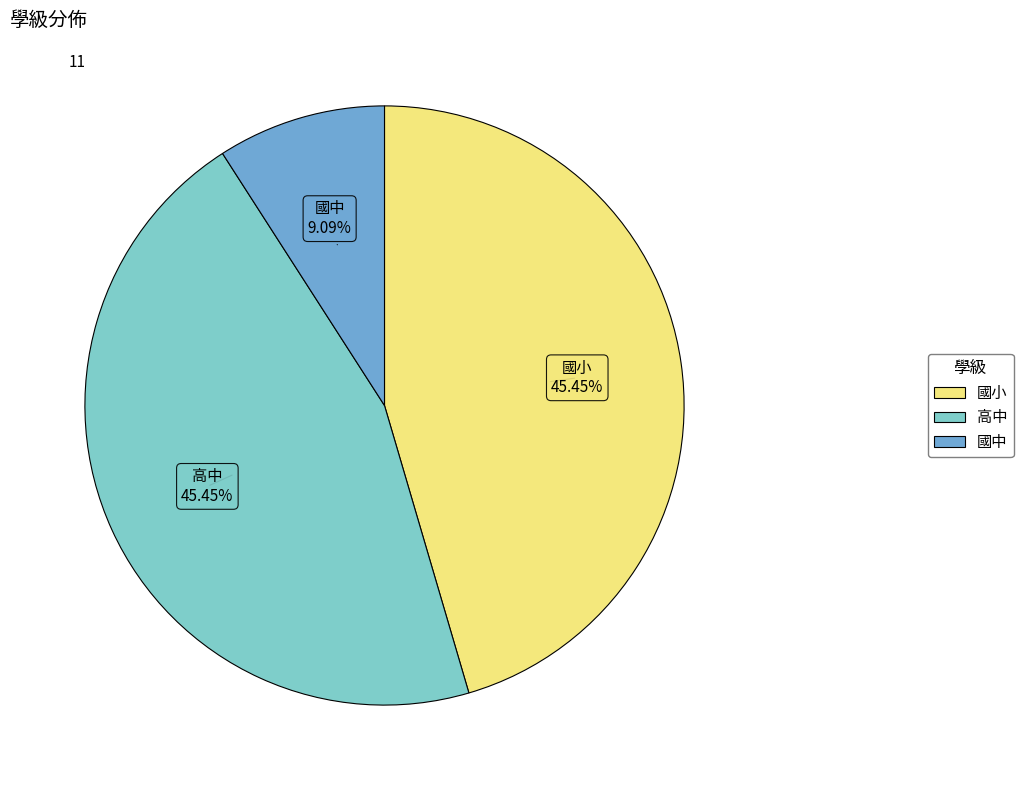

True or false: 國小 accounts for 45% of the total.

True